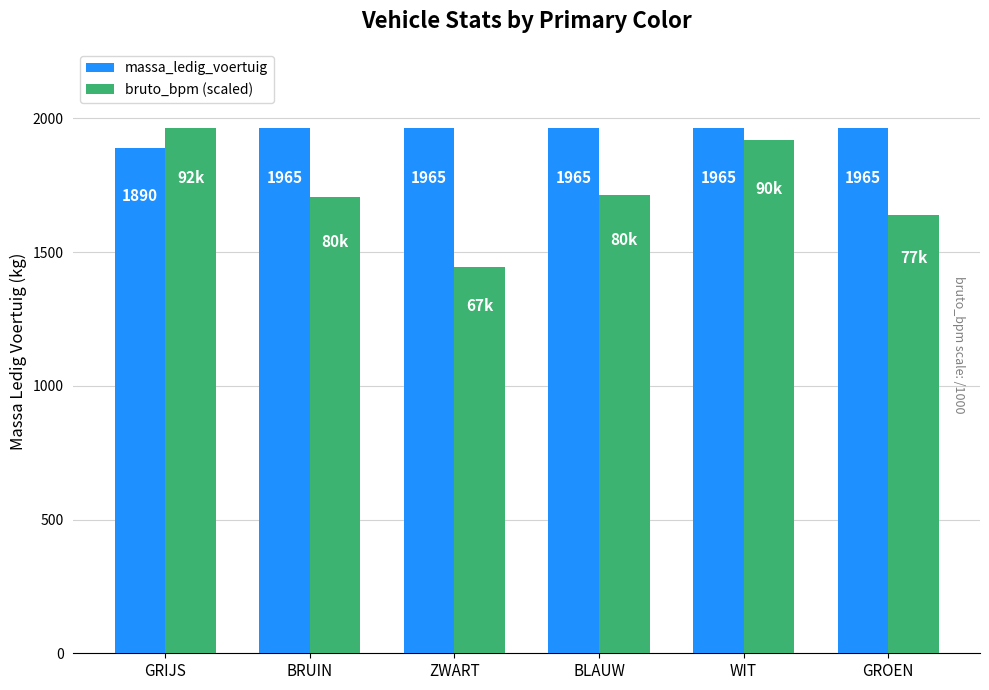

The massa_ledig_voertuig series shows 923.1 at BLAUW. True or false?

False